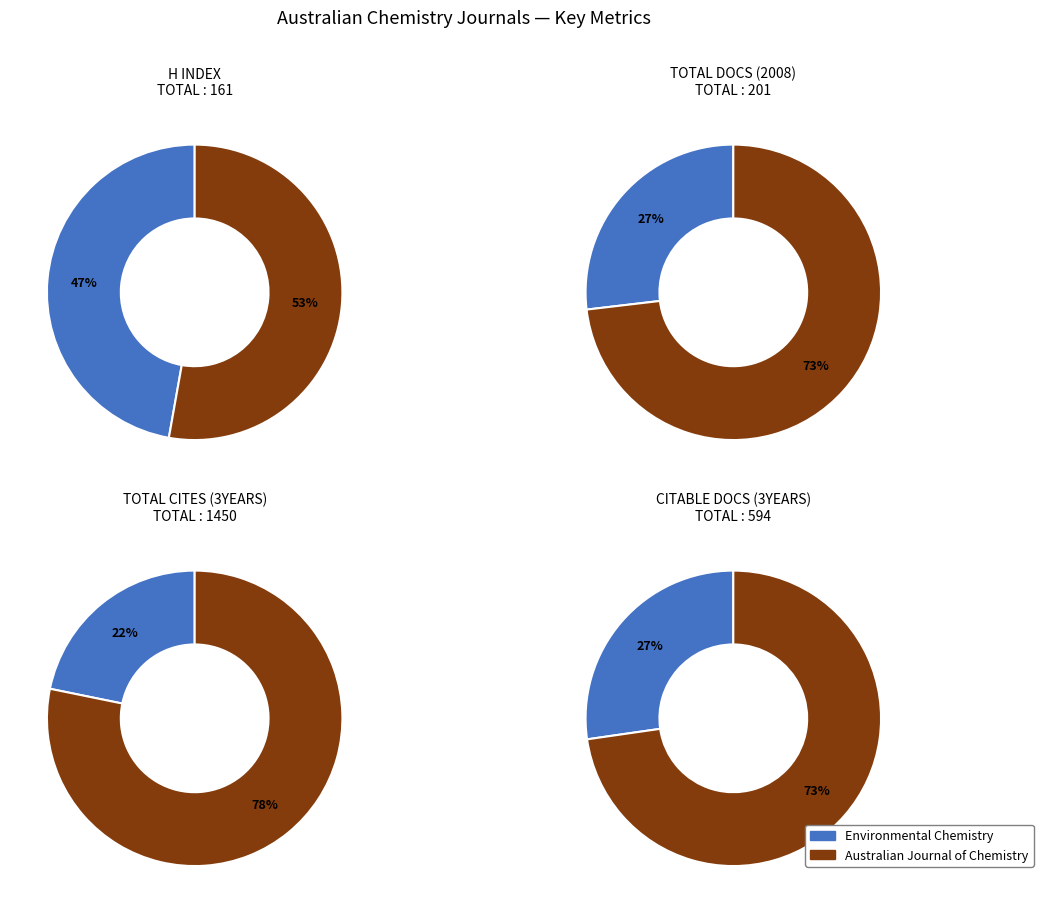

Which series has the largest range (max minus min)?

Total Cites (3years)